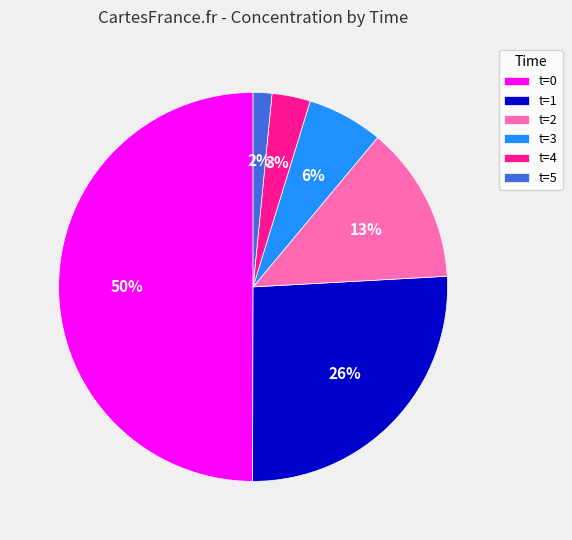

To the nearest percent, what portion does t=2 represent?

13%